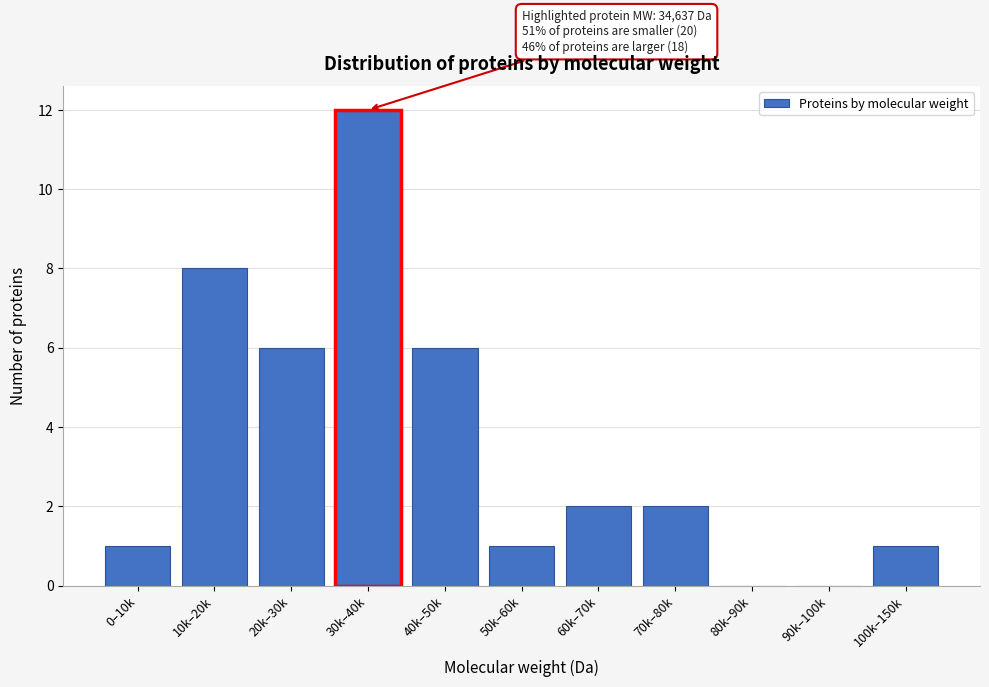

Reading left to right, transcribe all the data shown in this chart.

0–10k=1	10k–20k=8	20k–30k=6	30k–40k=12	40k–50k=6	50k–60k=1	60k–70k=2	70k–80k=2	80k–90k=0	90k–100k=0	100k–150k=1